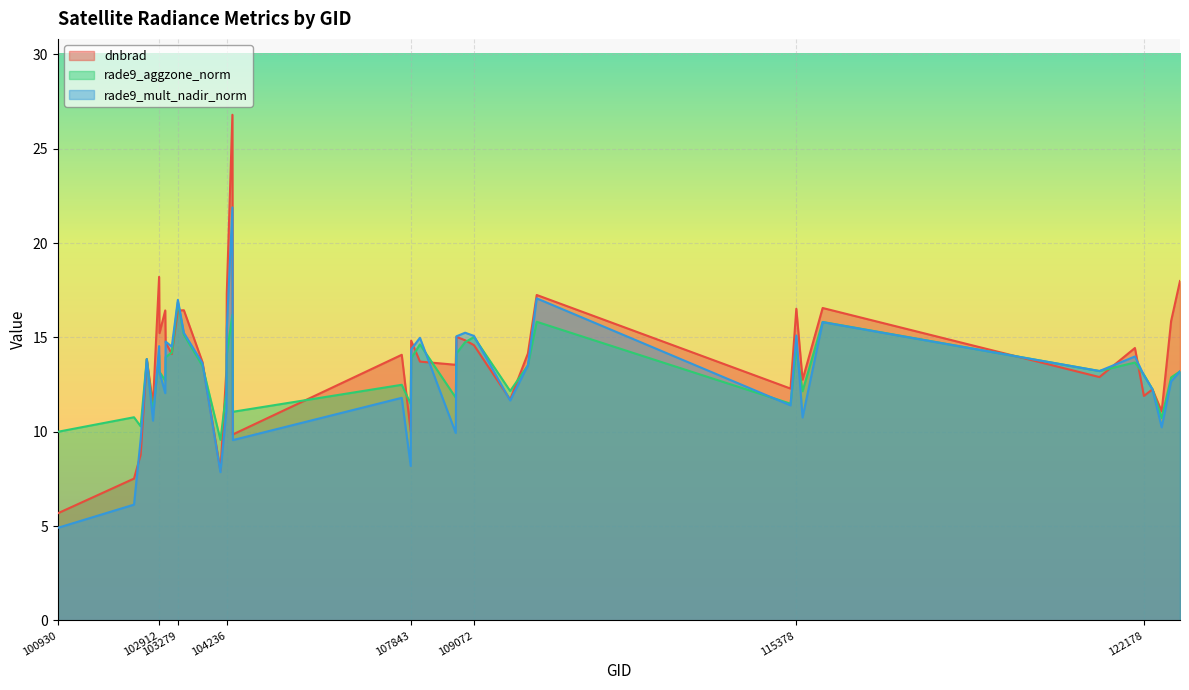

At which label does rade9_aggzone_norm reach its peak?

103279